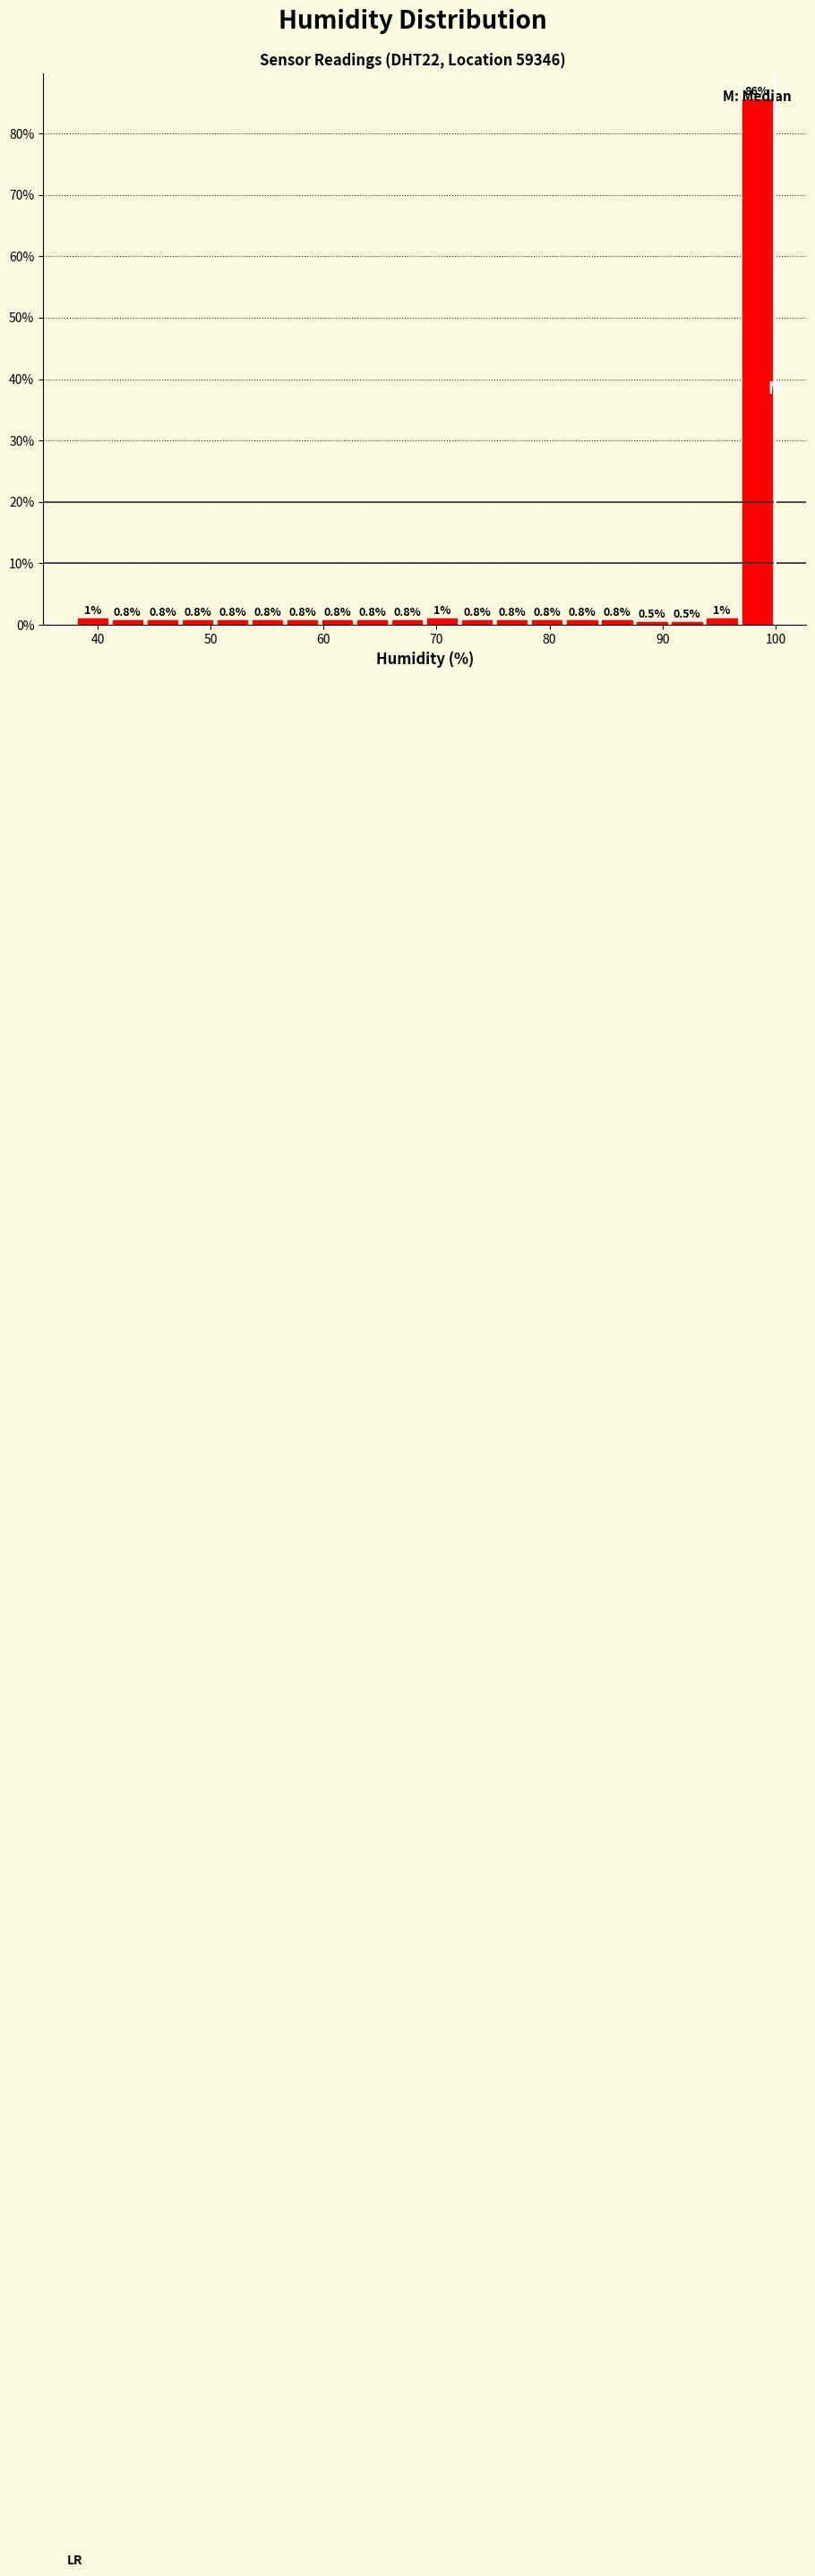

Around what value on the x-axis is the tallest bar? Give the approximate position of its centre, as read against the axis.

98